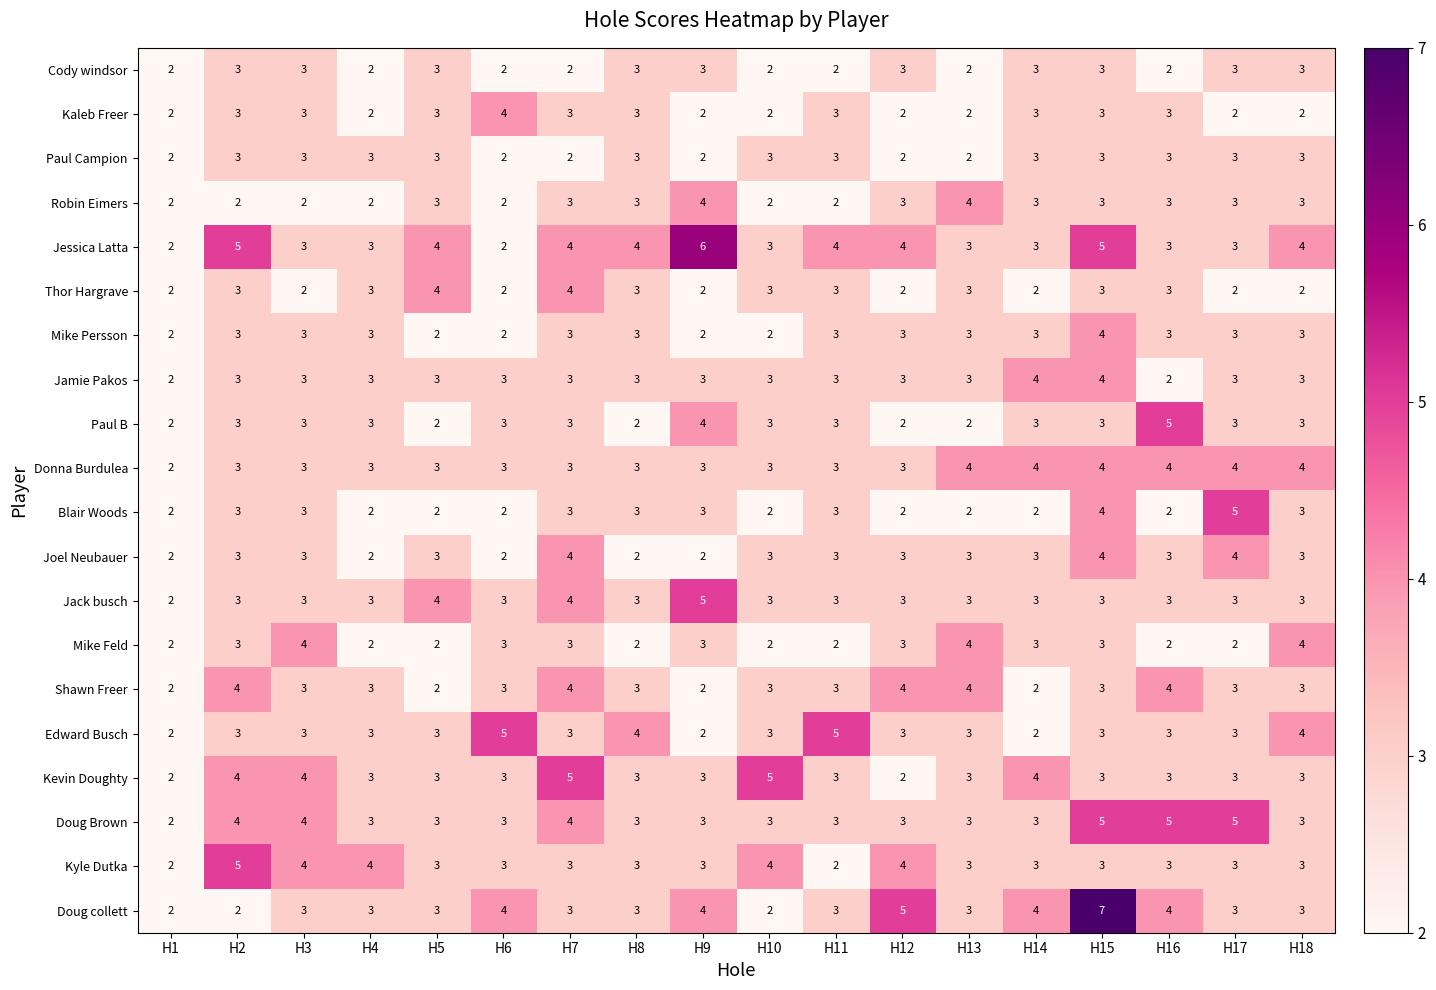

Which category has the highest value across all series?

H15